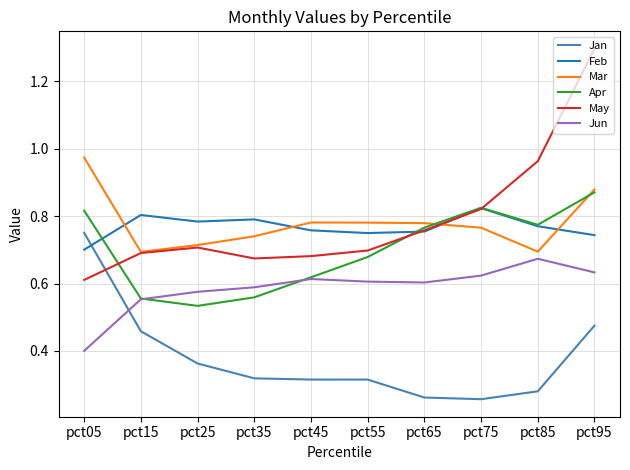

Which series has the largest total across all categories?

May